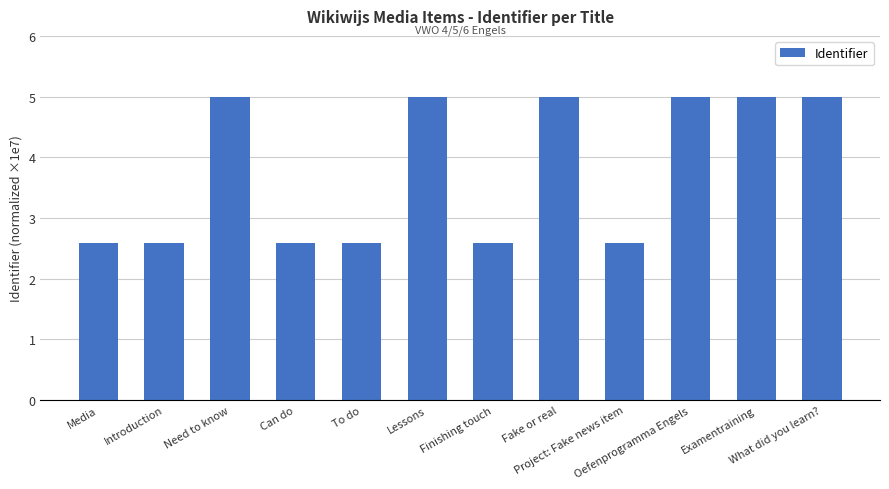

What is the change in value from Media to Lessons?

+2.4